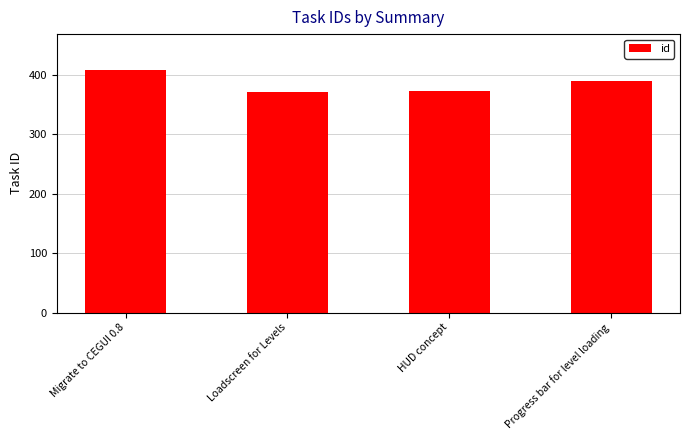

What is the label of the 2nd bar from the right?

HUD concept